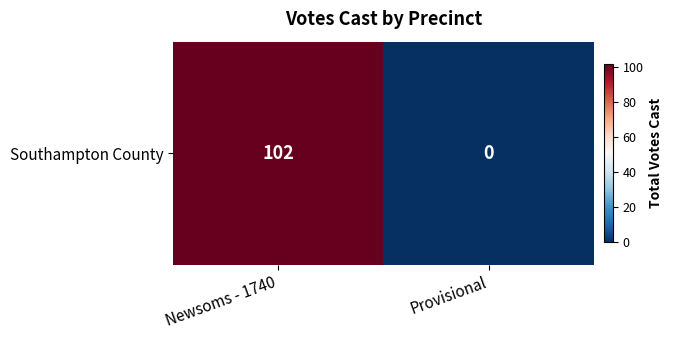

Reading left to right, extract all data points from this chart.

102	0